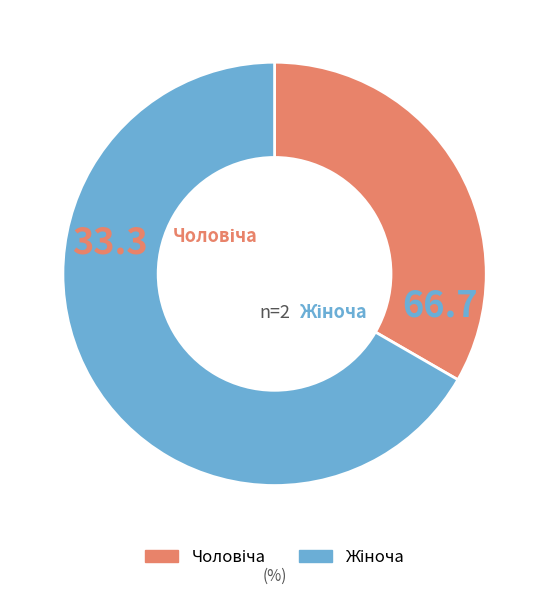

Is there a majority slice in this chart?

Yes